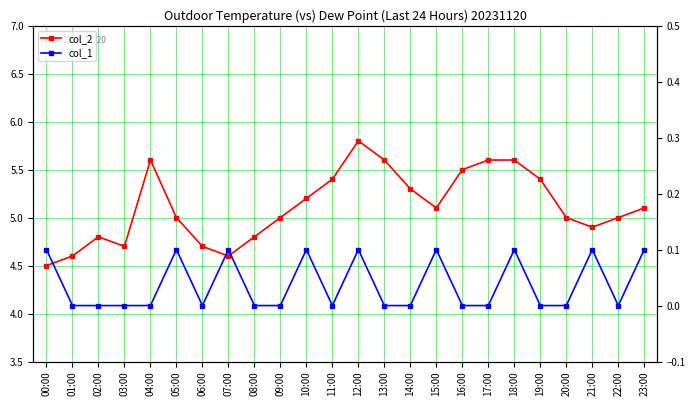

The value of col_2 at 23:00 is 5.1. True or false?

True